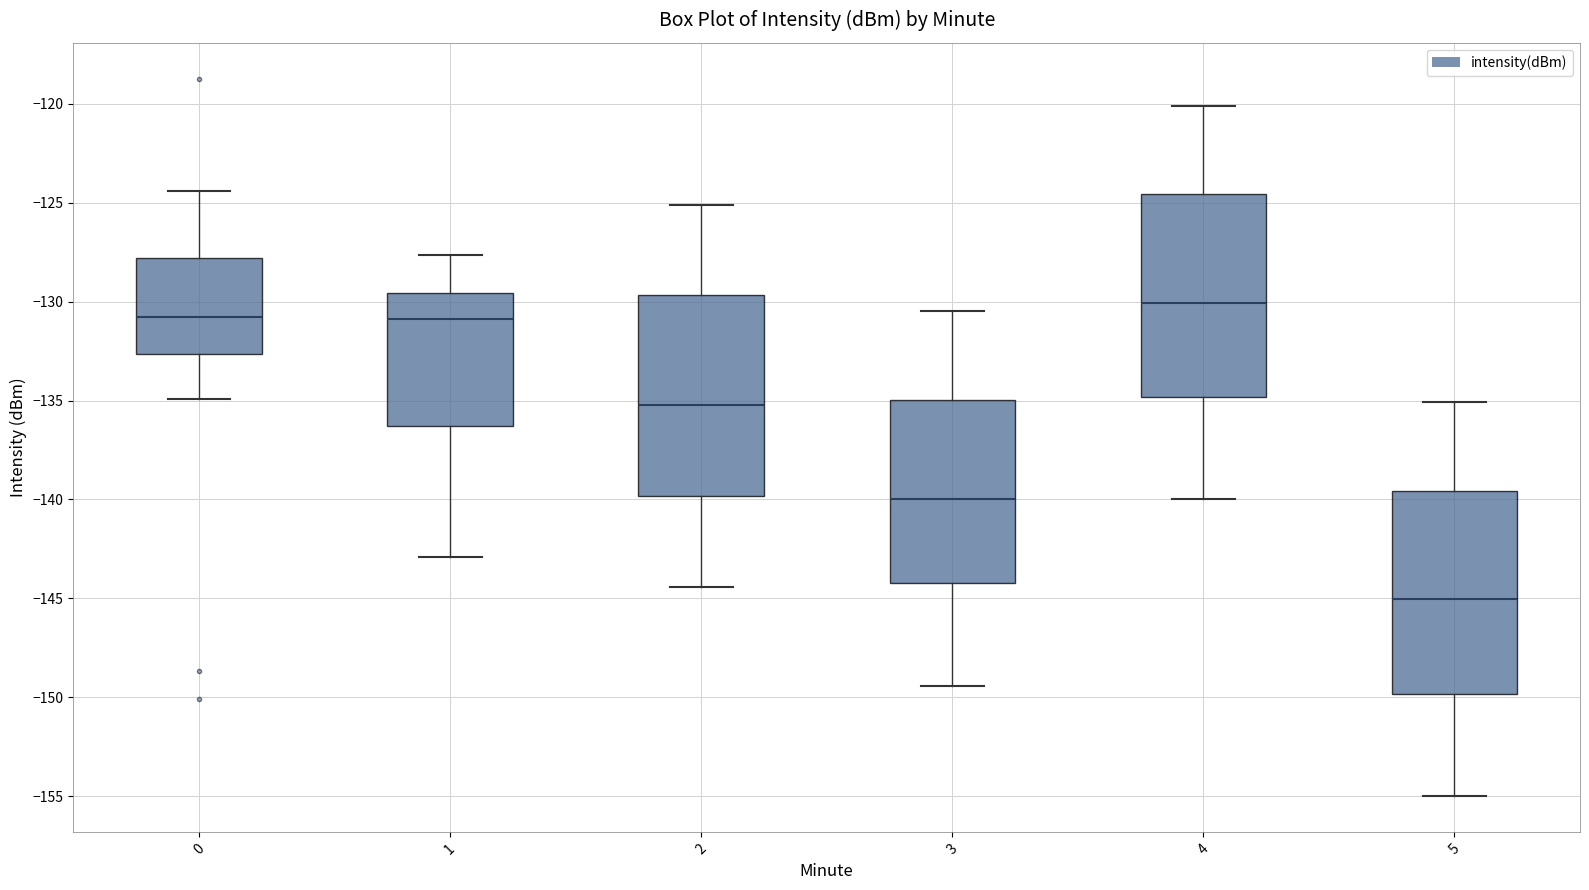

Reading left to right, read every box against the y-axis: the position of its median line, the range the box covers, and the ends of its whiskers. The values are not printed on the chart, so give them approximately, as read against the axis.

0: median -131.0, box -132.5 to -128.0, whiskers -135.0 to -124.5
1: median -131.0, box -136.5 to -129.5, whiskers -143.0 to -127.5
2: median -135.0, box -140.0 to -129.5, whiskers -144.5 to -125.0
3: median -140.0, box -144.0 to -135.0, whiskers -149.5 to -130.5
4: median -130.0, box -135.0 to -124.5, whiskers -140.0 to -120.0
5: median -145.0, box -150.0 to -139.5, whiskers -155.0 to -135.0